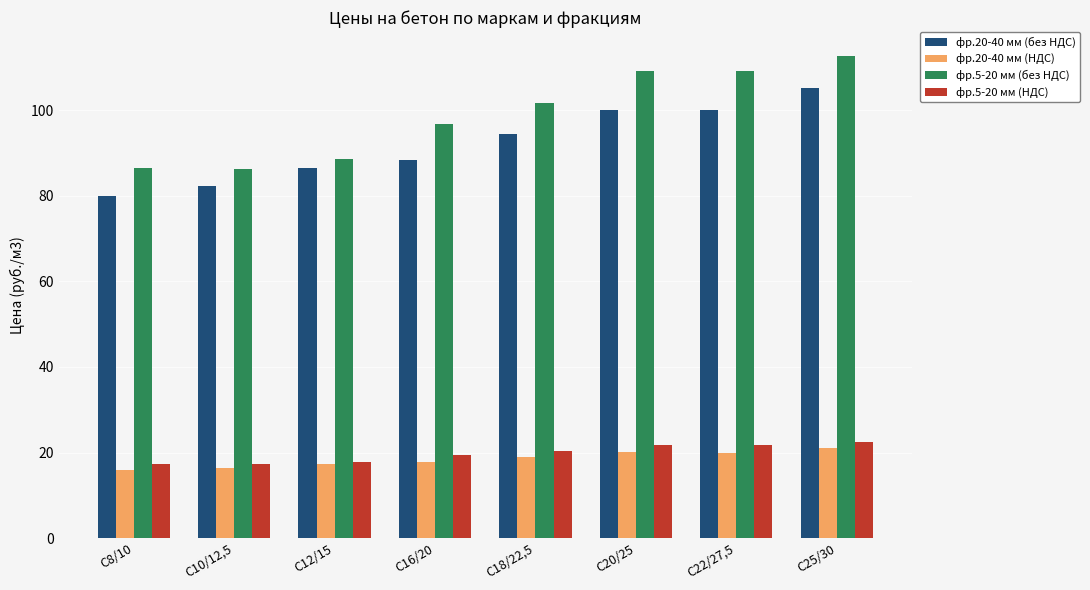

How many bars are there in each group?

4